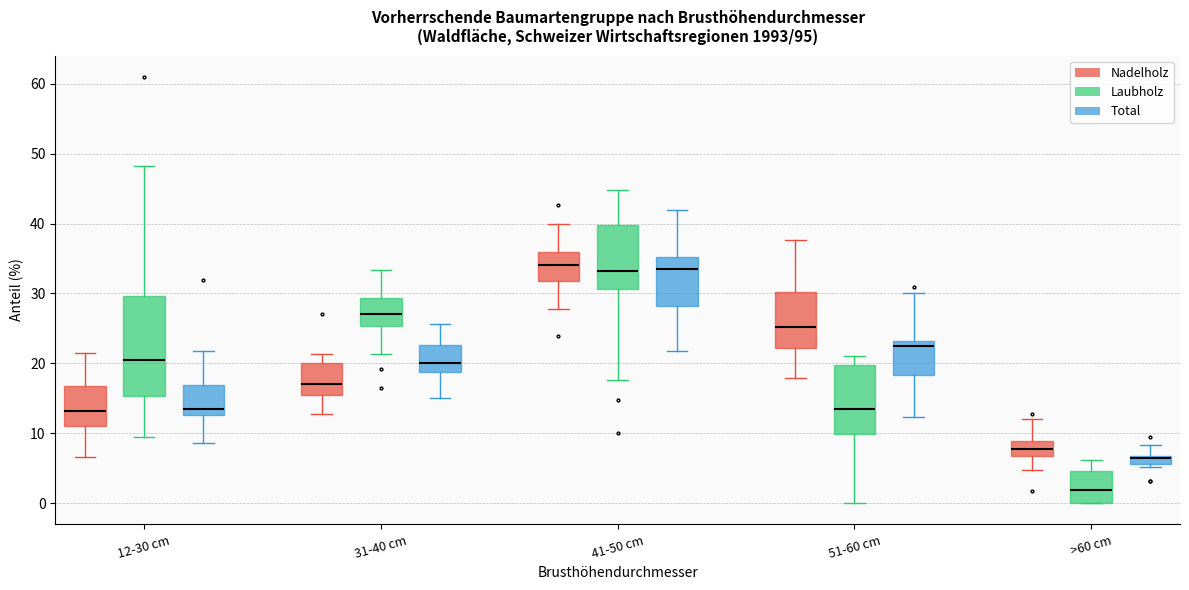

Where does the median line of the box for 31-40 cm (Laubholz) sit on the y-axis? The values are not printed on the chart, so give them approximately, as read against the axis.

27